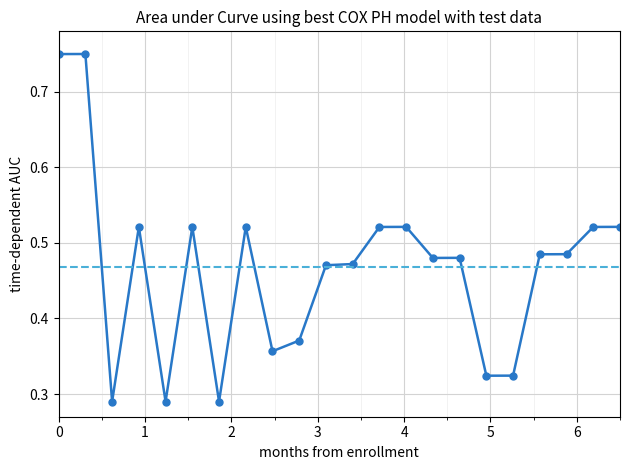

Reading left to right, what are all the values shown in this chart?

0.7	0.8	0.3	0.5	0.3	0.5	0.3	0.5	0.4	0.4	0.5	0.5	0.5	0.5	0.5	0.5	0.3	0.3	0.5	0.5	0.5	0.5